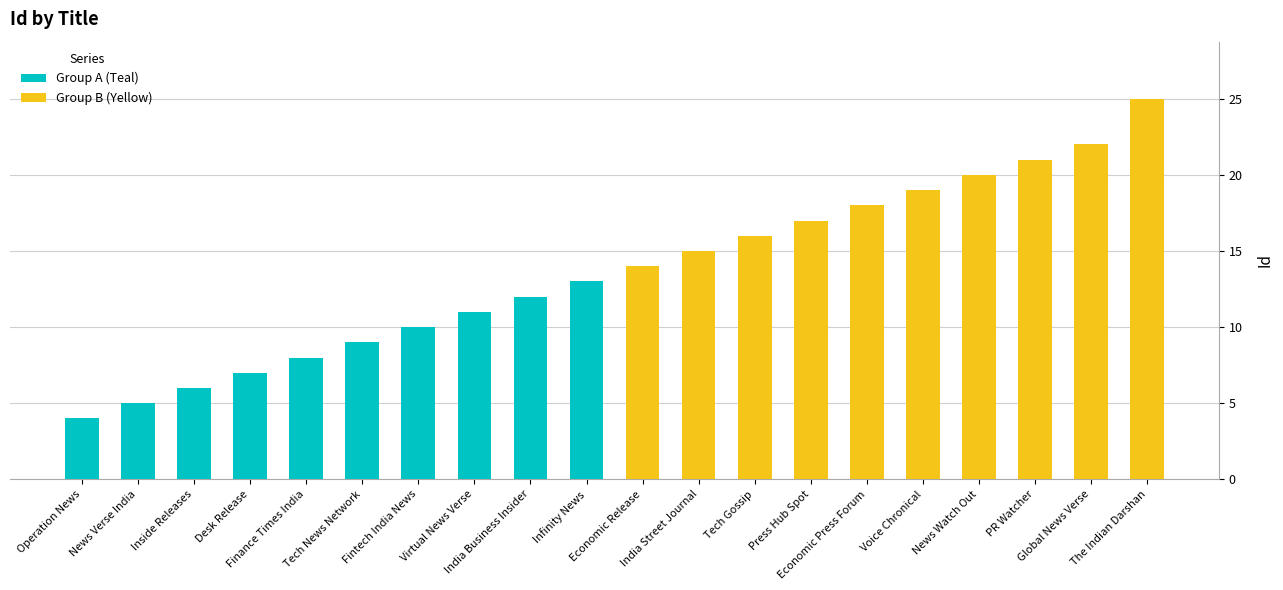

How many distinct data groups are displayed?

2